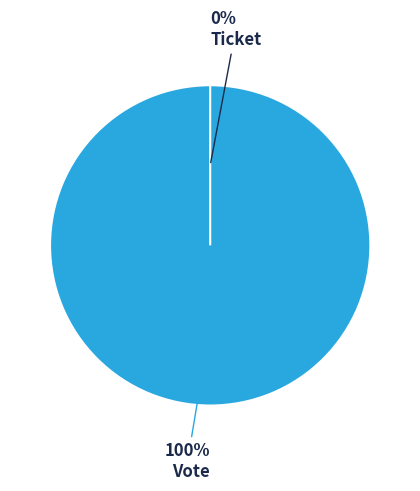

What is the total percentage of Vote and Ticket?

100.0%